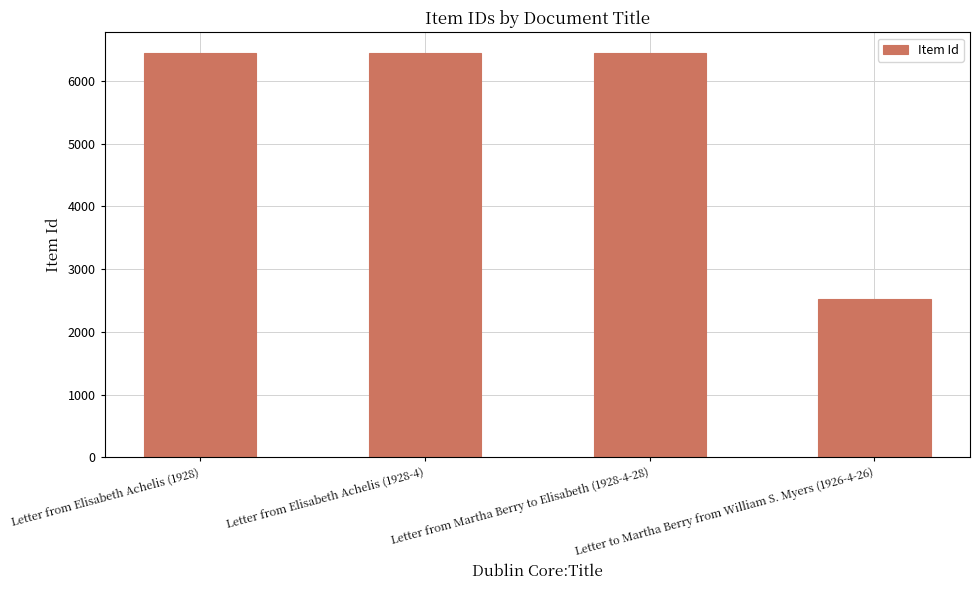

What is the difference between the values at Letter from Martha Berry to Elisabeth (1928-4-28) and Letter from Elisabeth Achelis (1928-4)?

7